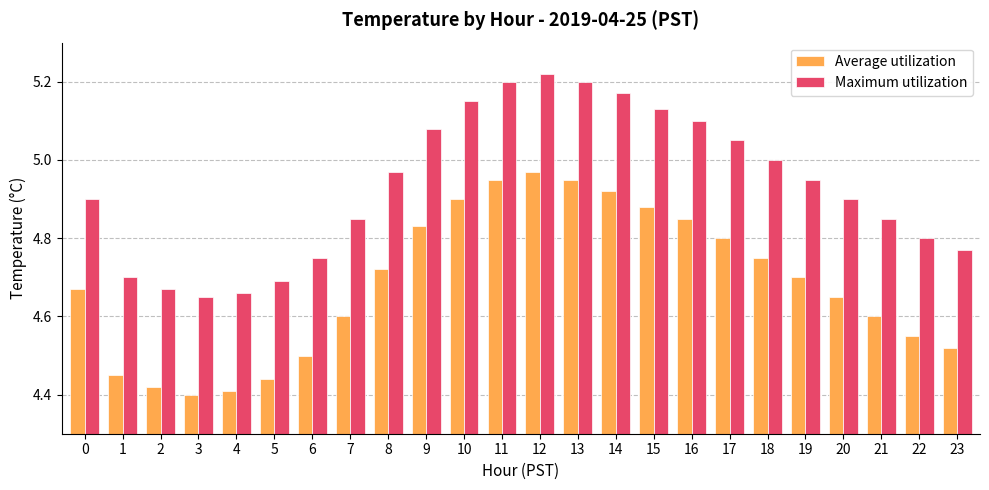

What are all the series names shown in the legend?

Average utilization, Maximum utilization